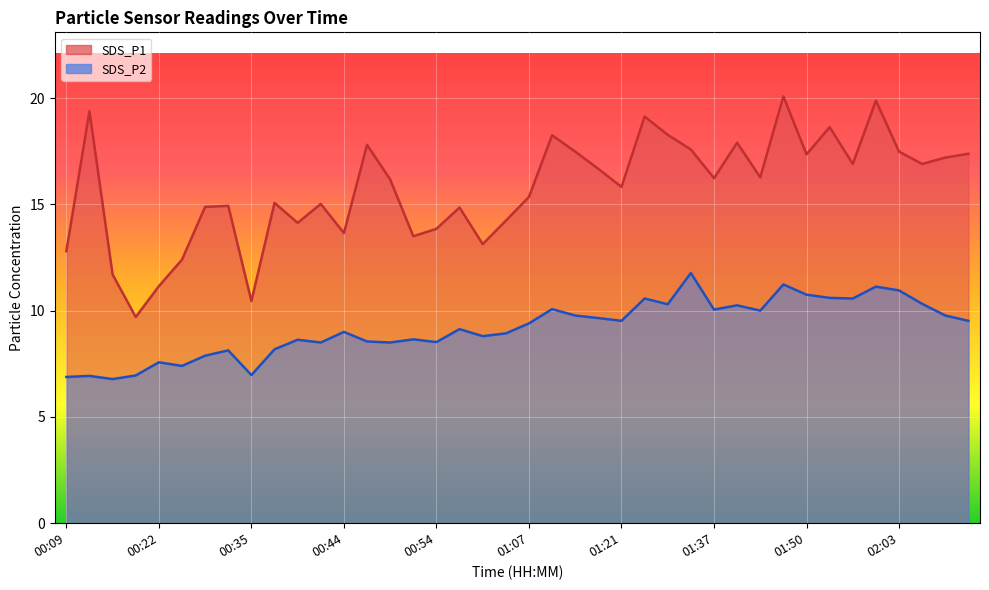

The SDS_P1 series shows 20.1 at 01:48. True or false?

True